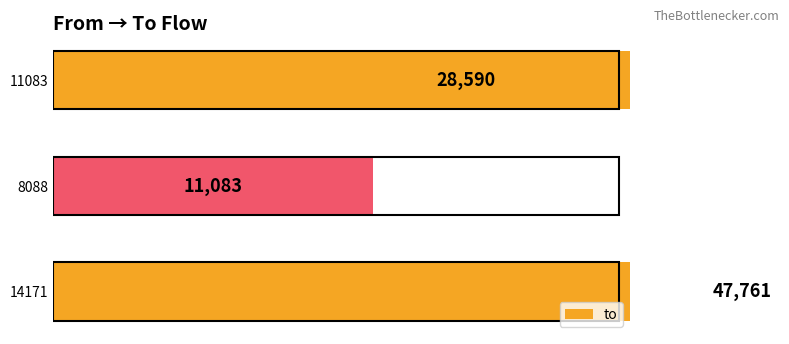

How many values are below 28590?

1